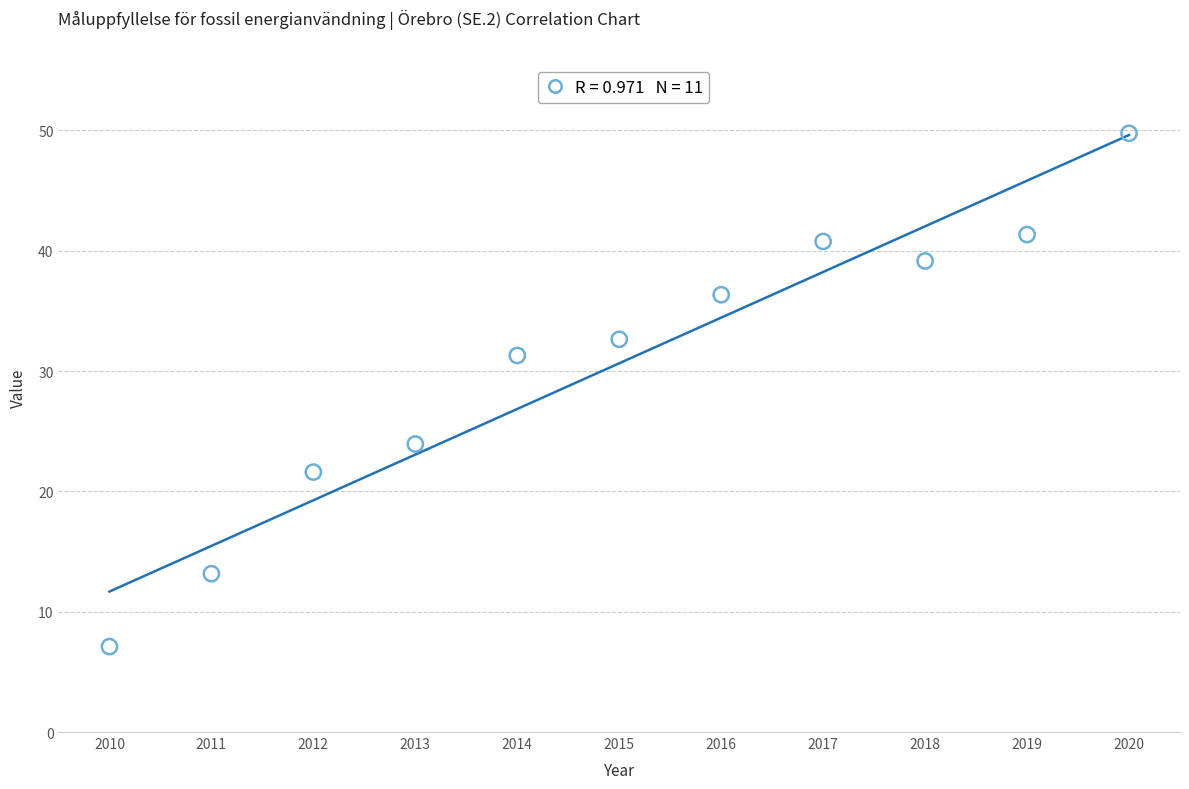

What is the average X value?

2015.0